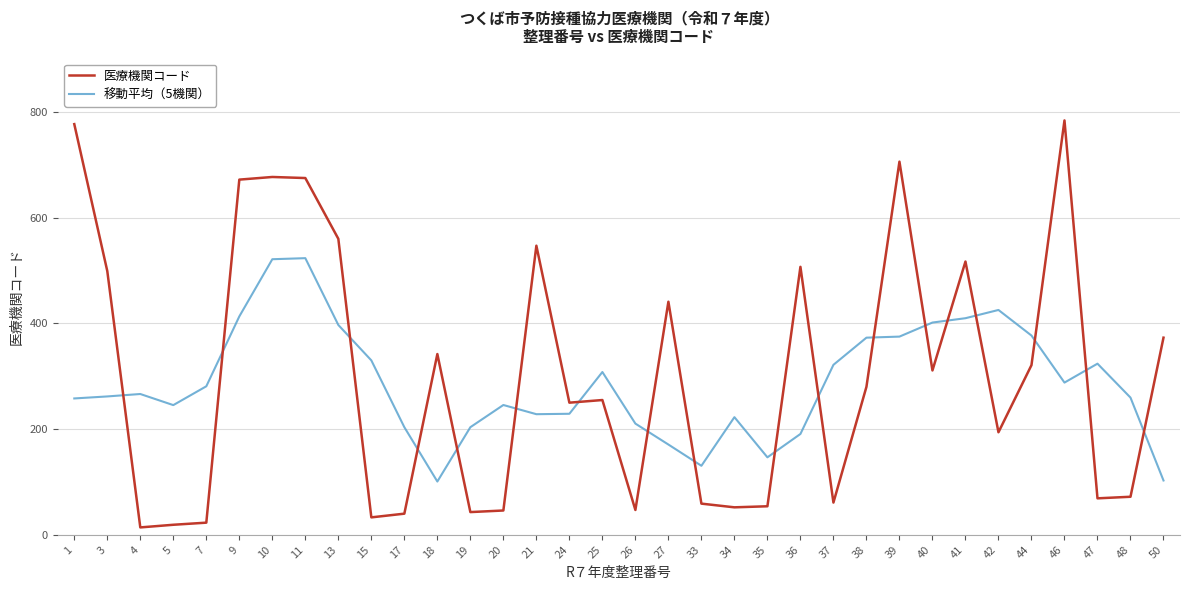

What is the minimum value shown in the chart?

14.0